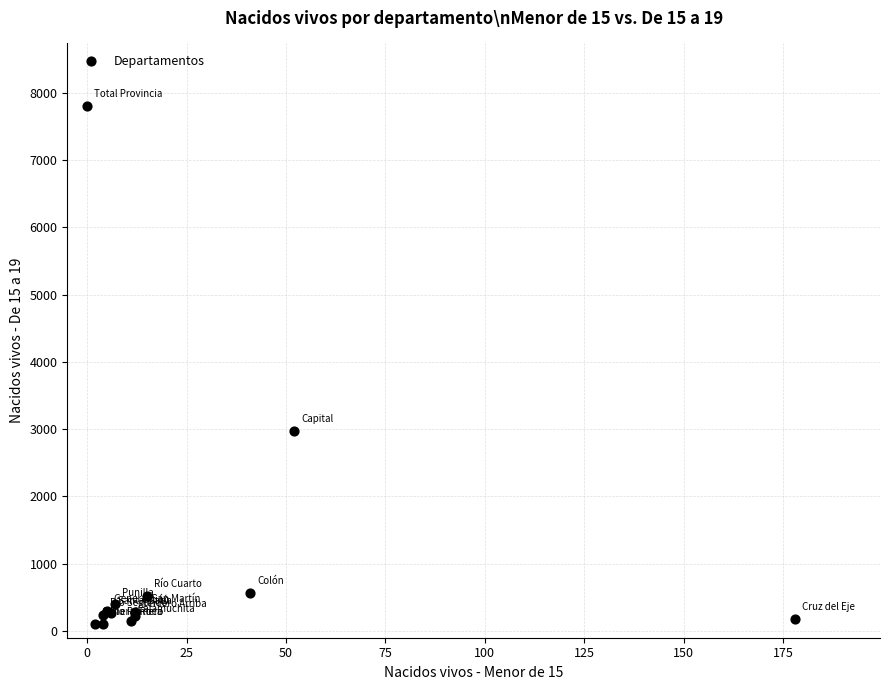

What Y value in the scatter plot is closest to 3947?

2971